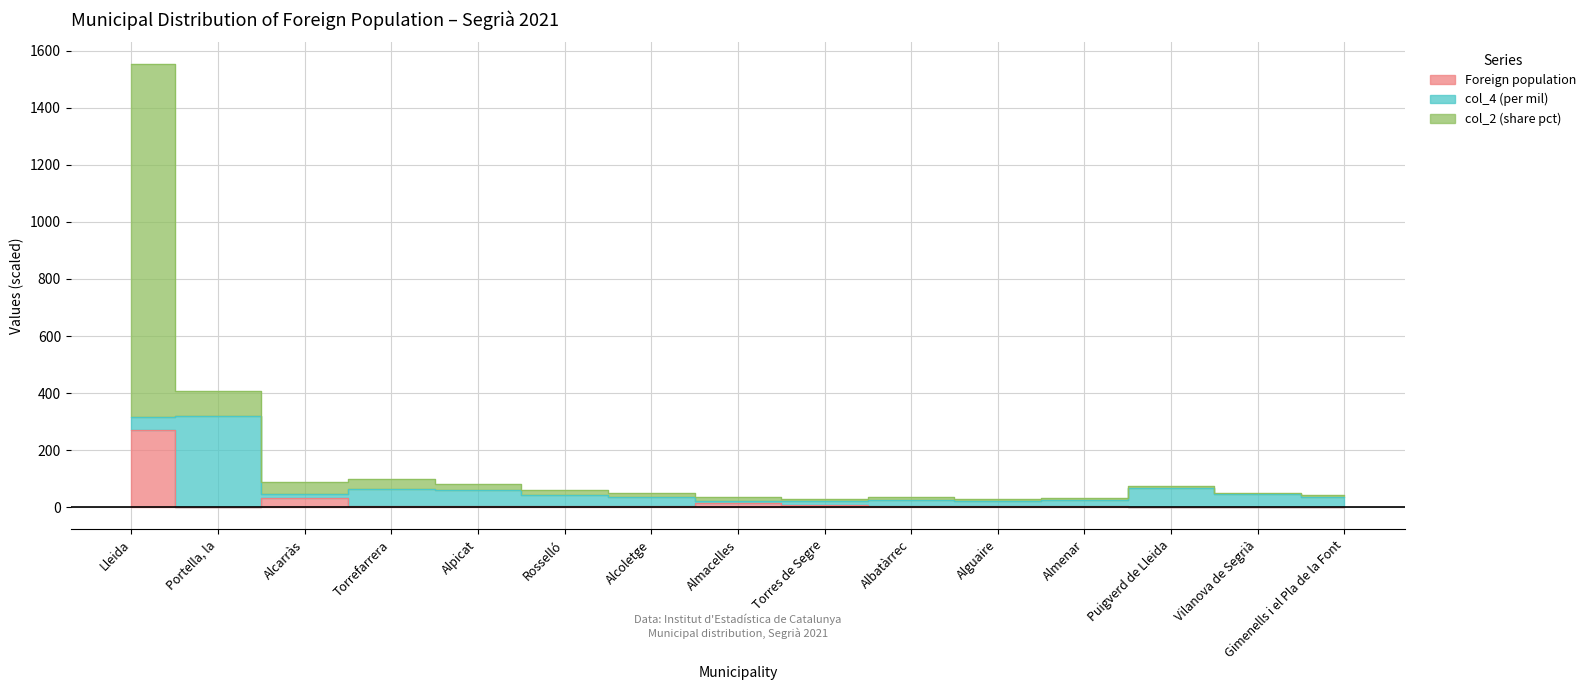

What is the label of the 3rd point from the right?

Puigverd de Lleida